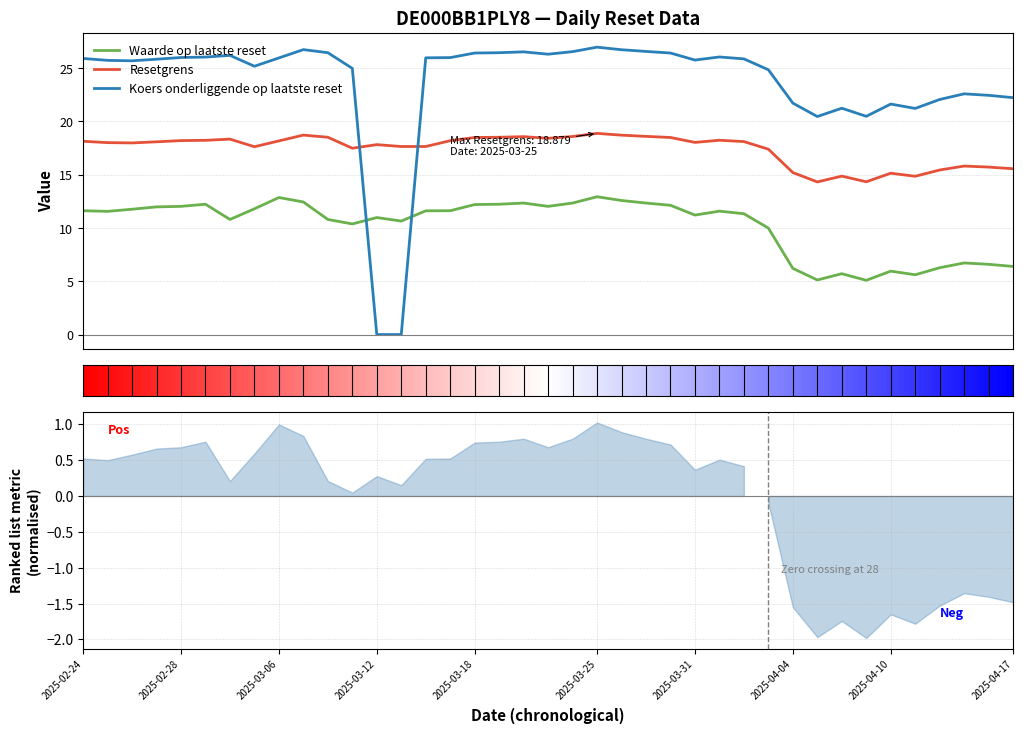

Rank the series at 2025-04-08 from highest to lowest value.

Koers onderliggende op laatste reset, Resetgrens, Waarde op laatste reset